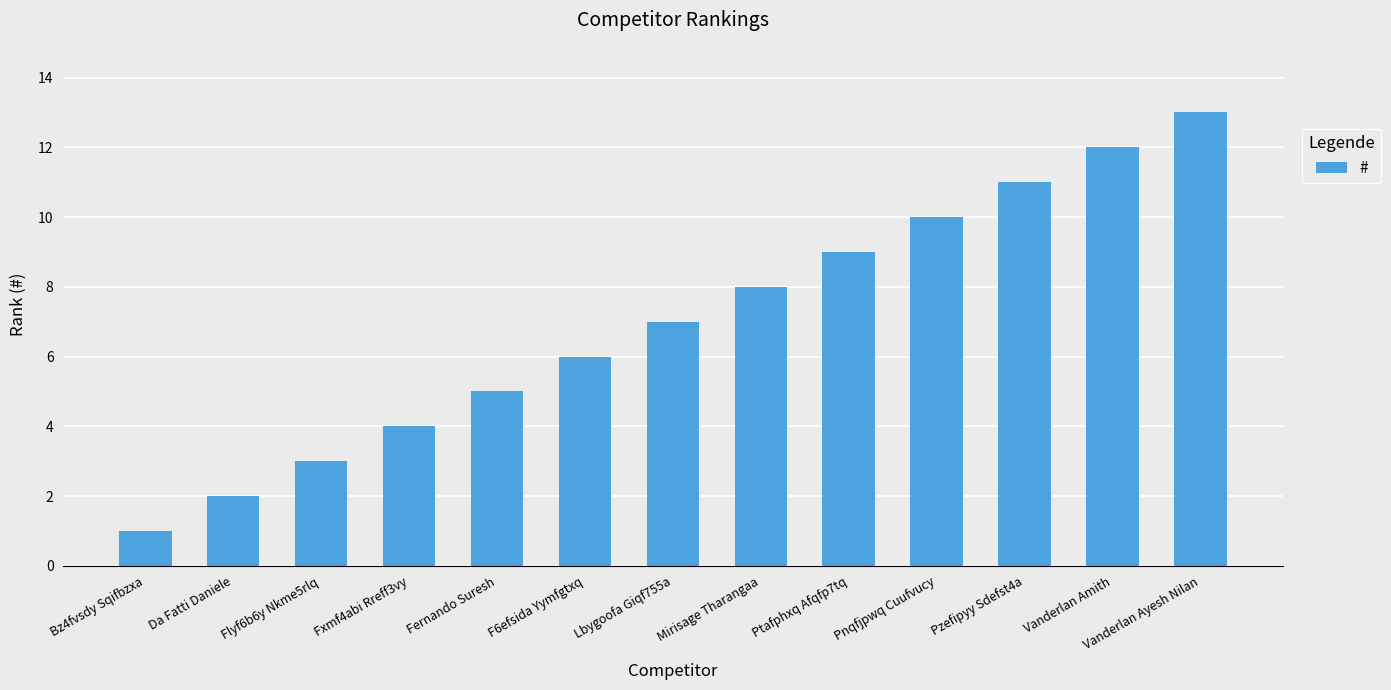

True or false: the data shows 1 at Bz4fvsdy Sqifbzxa.

True